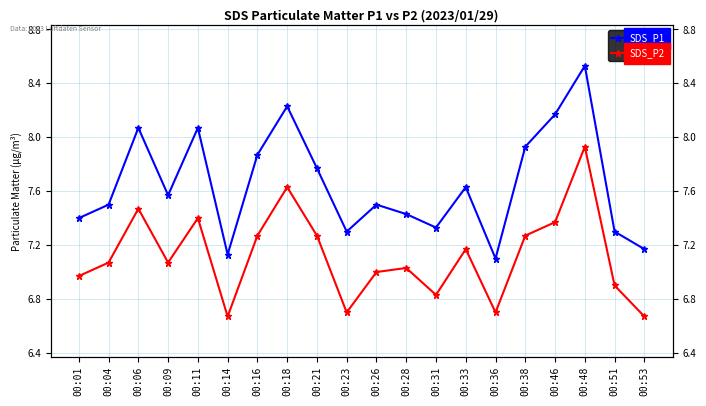

What is the value of the SDS_P2 point at the 19th from the left?

6.9